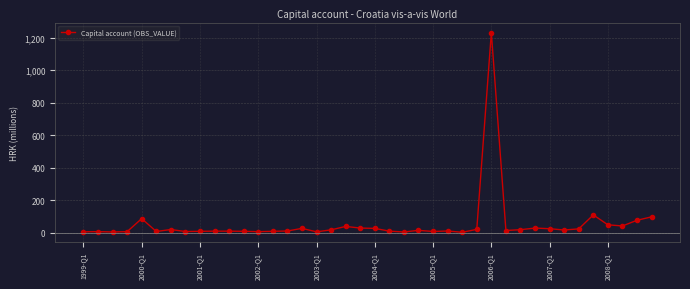

What is the average value?

54.2